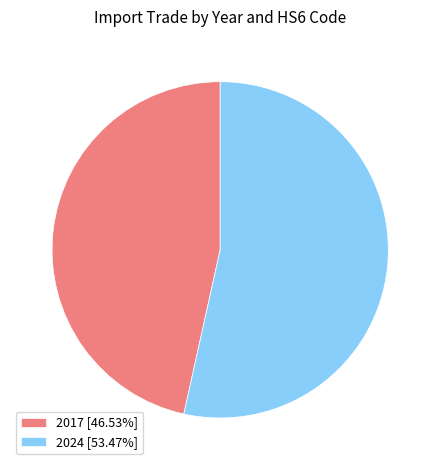

Is there any slice that represents more than half of the pie?

Yes